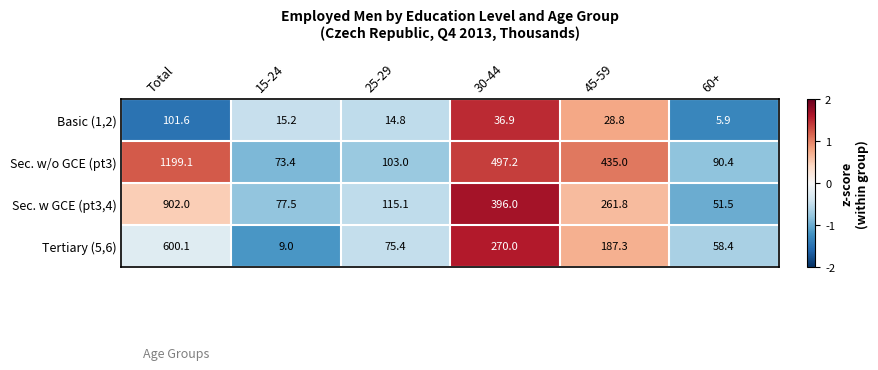

The value of Sec. w/o GCE (pt3) at Total is 501.8. True or false?

False